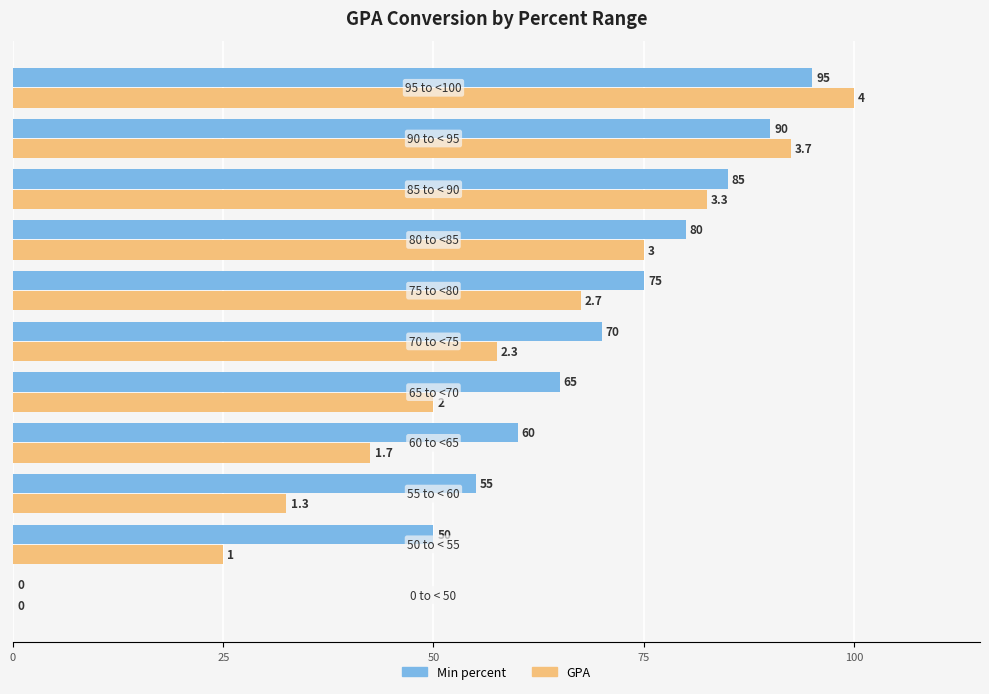

What is the sum of all Min percent values?

725.0